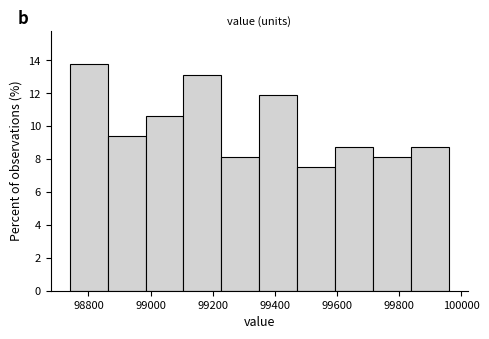

What is the height of the bar covering 99720 to 99840 on the x-axis? Neither the bar edges nor the heights are printed on the chart, so give them approximately, as read against the axes.

8.2